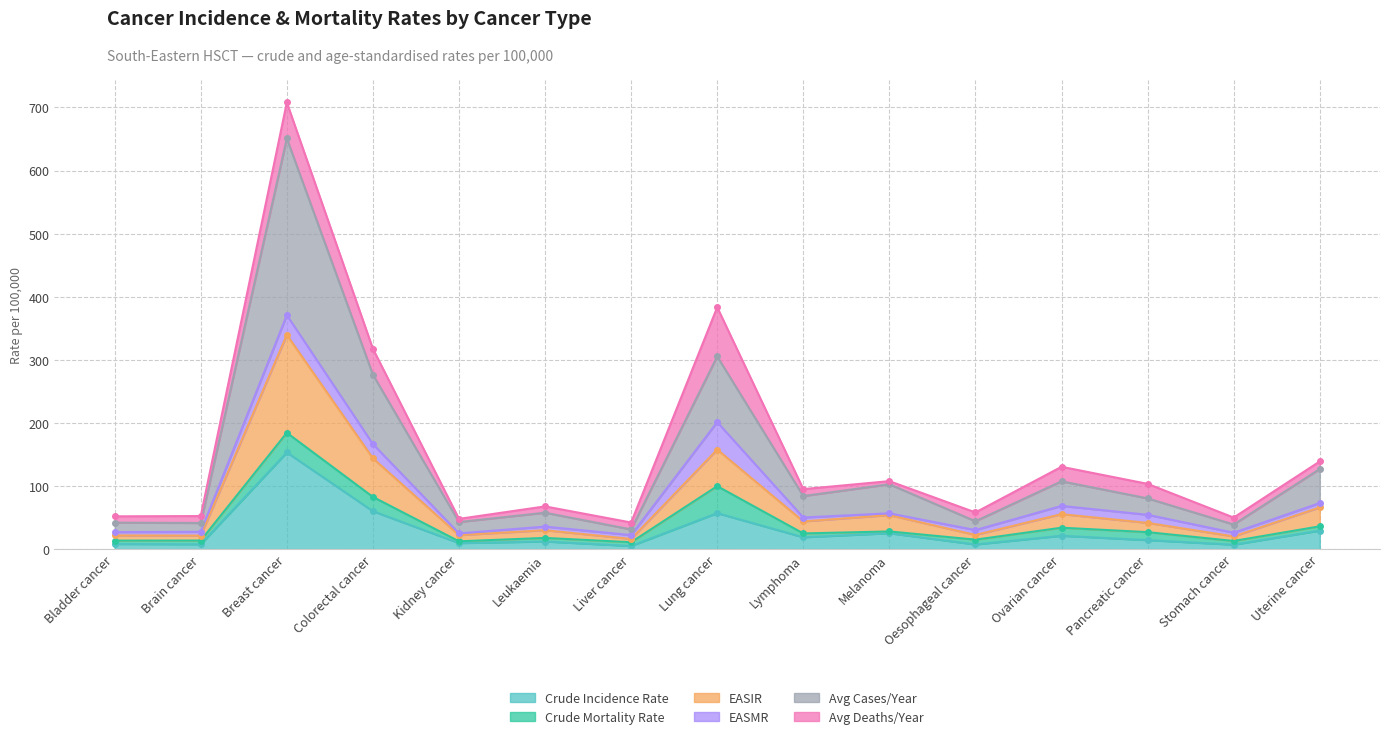

What is the minimum value for Avg Cases/Year?

31.3